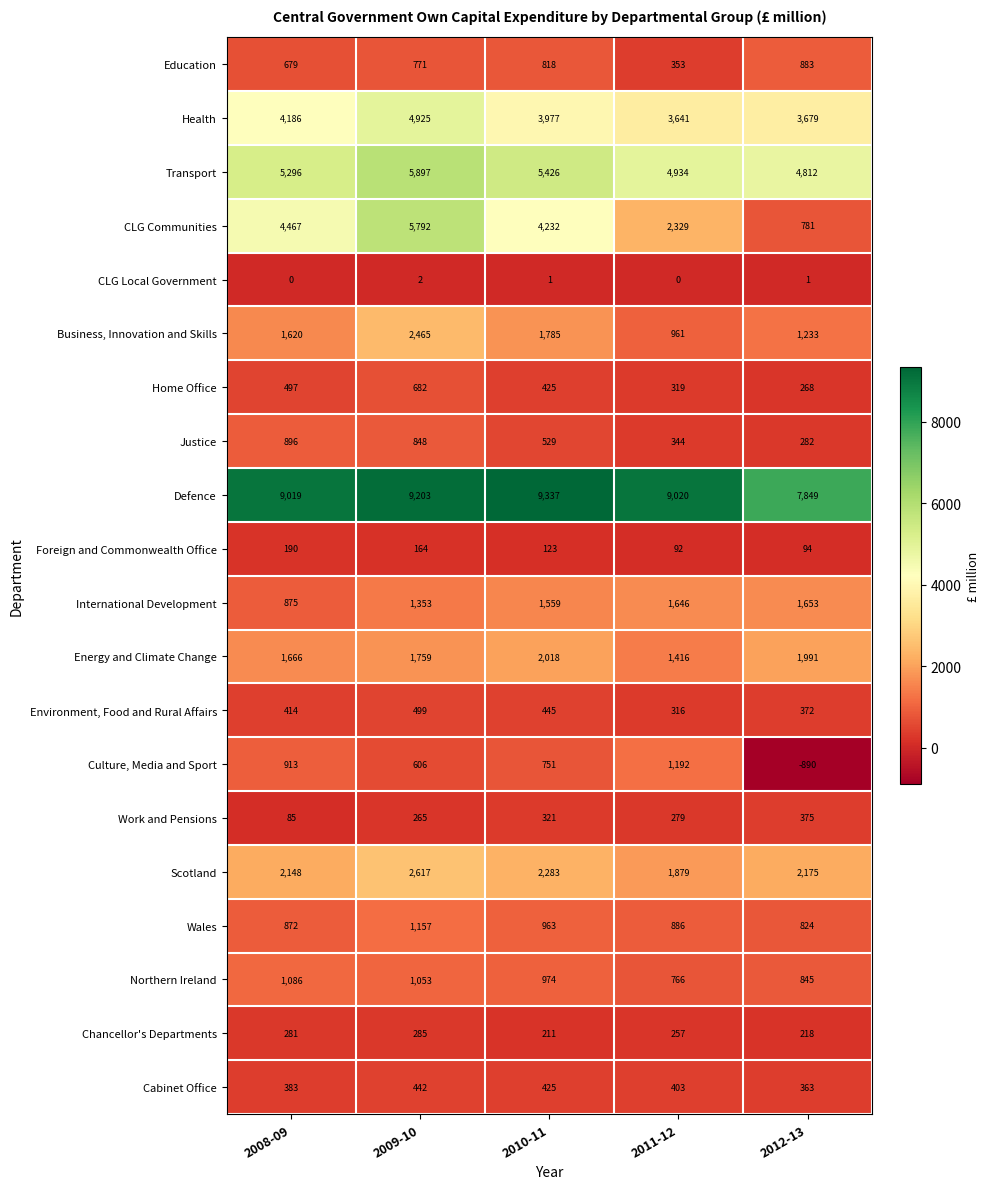

What is the total value across all series at 2009-10?

40785